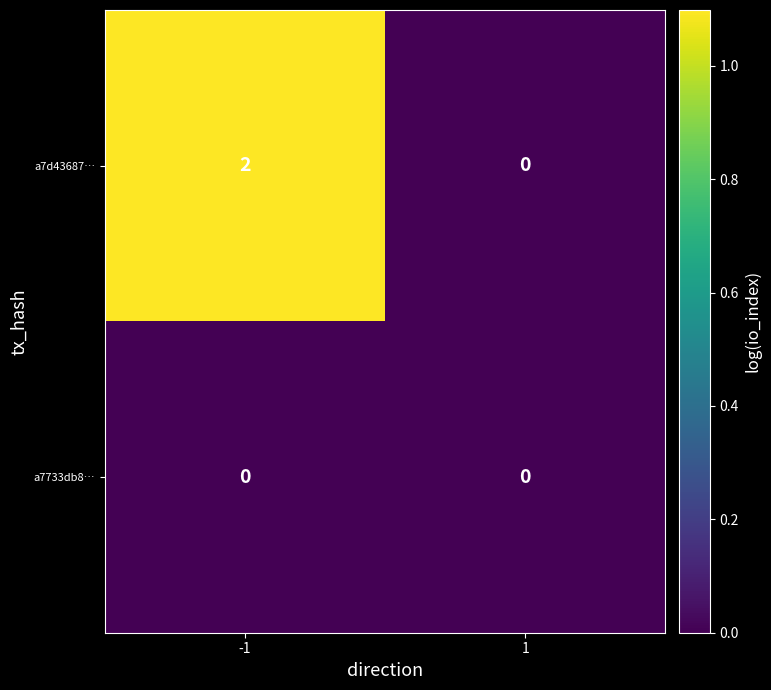

How many positive values does the a7d43687… series have?

1